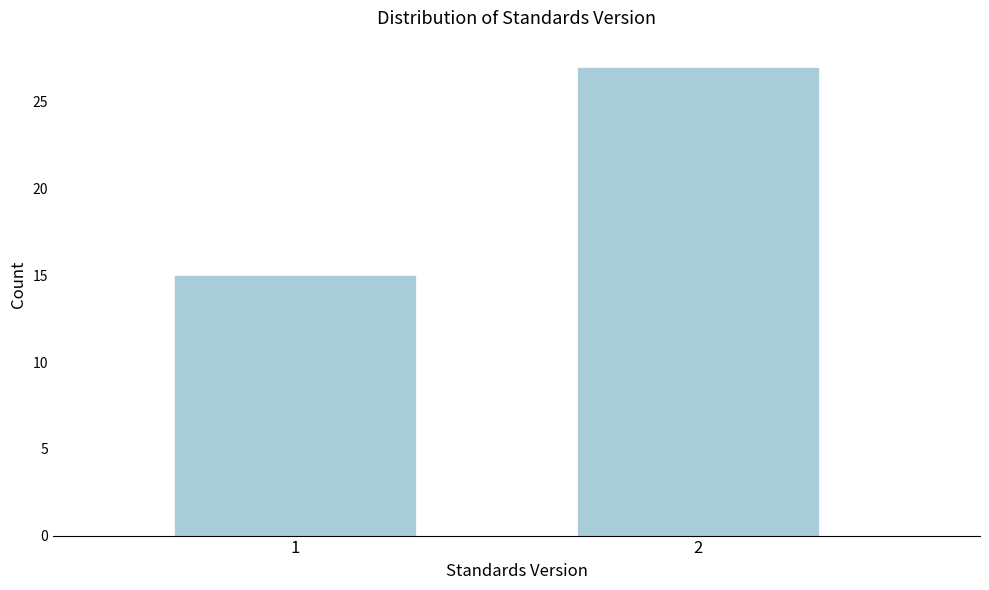

Reading left to right, extract all data points from this chart.

15	27